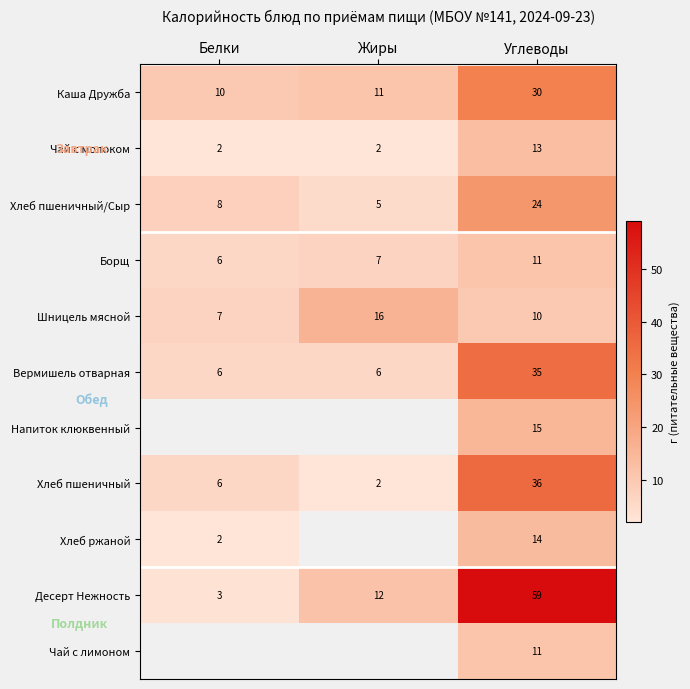

What is the minimum value shown in the chart?

2.0